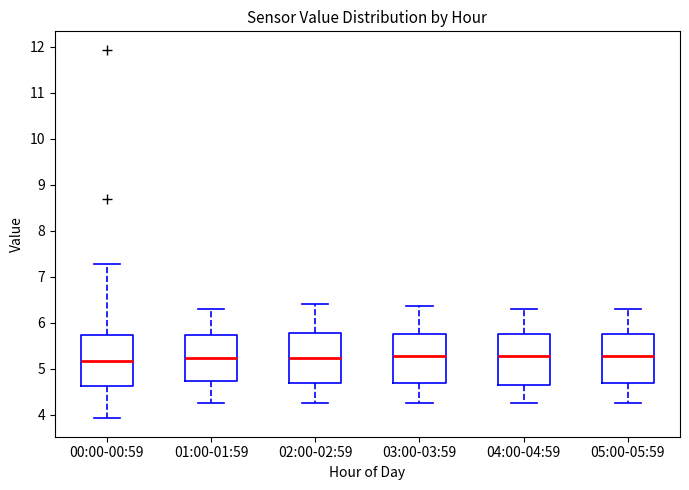

Where does the upper whisker of the box for 00:00-00:59 end on the y-axis? The values are not printed on the chart, so give them approximately, as read against the axis.

7.3